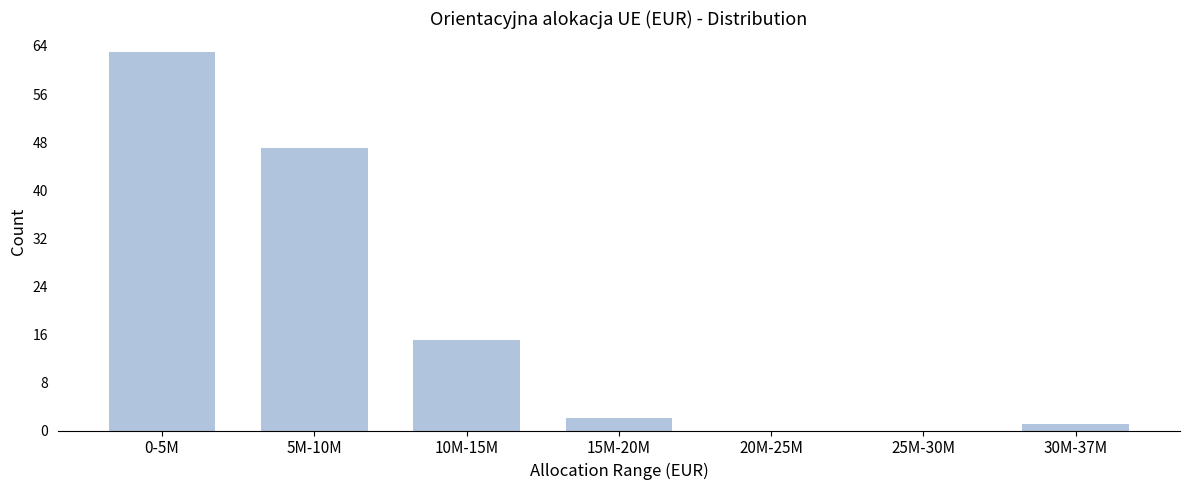

Reading left to right, extract all data points from this chart.

0-5M=63	5M-10M=47	10M-15M=15	15M-20M=2	20M-25M=0	25M-30M=0	30M-37M=1